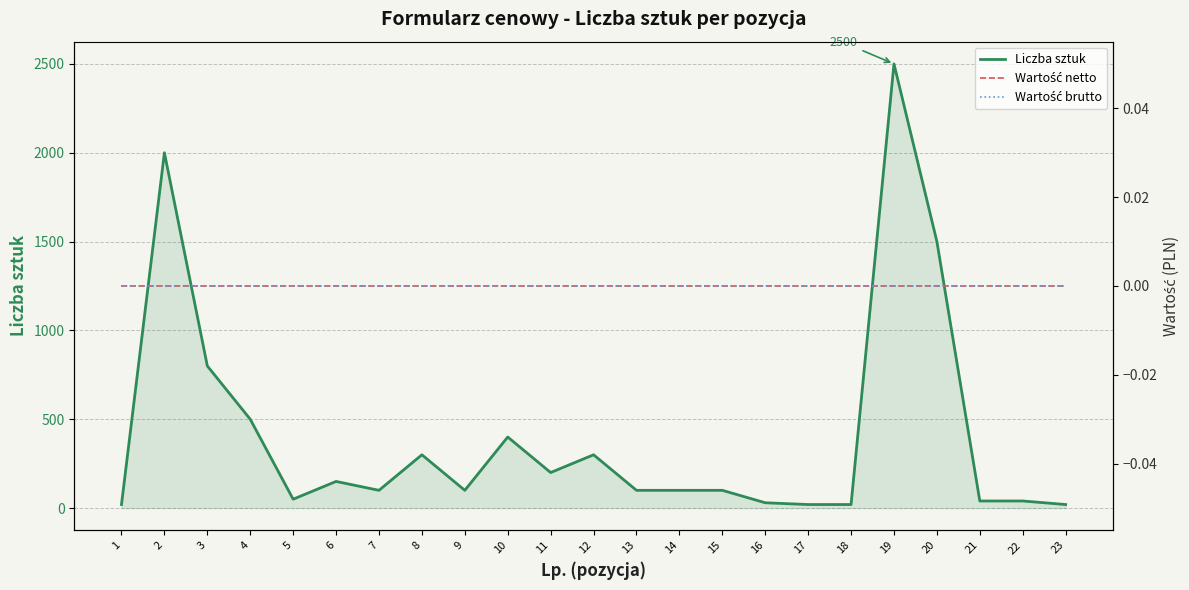

Reading left to right, transcribe all the data shown in this chart.

Liczba sztuk: 1=20	2=2000	3=800	4=500	5=50	6=150	7=100	8=300	9=100	10=400	11=200	12=300	13=100	14=100	15=100	16=30	17=20	18=20	19=2500	20=1500	21=40	22=40	23=20
Wartość netto: 1=0	2=0	3=0	4=0	5=0	6=0	7=0	8=0	9=0	10=0	11=0	12=0	13=0	14=0	15=0	16=0	17=0	18=0	19=0	20=0	21=0	22=0	23=0
Wartość brutto: 1=0	2=0	3=0	4=0	5=0	6=0	7=0	8=0	9=0	10=0	11=0	12=0	13=0	14=0	15=0	16=0	17=0	18=0	19=0	20=0	21=0	22=0	23=0